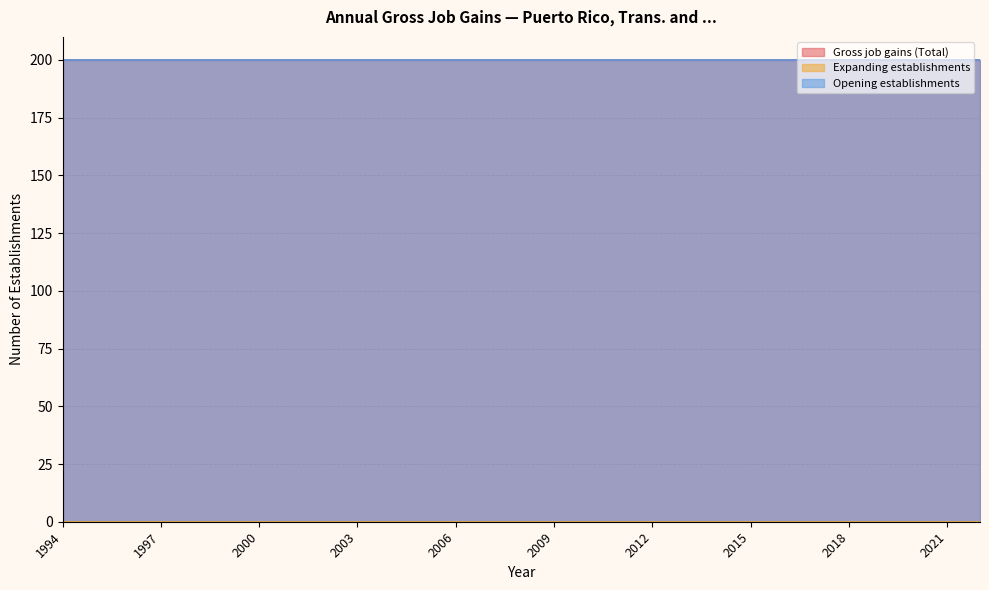

Is the value of Opening establishments at 1994 greater than the value of Gross job gains (Total) at 2017?

No